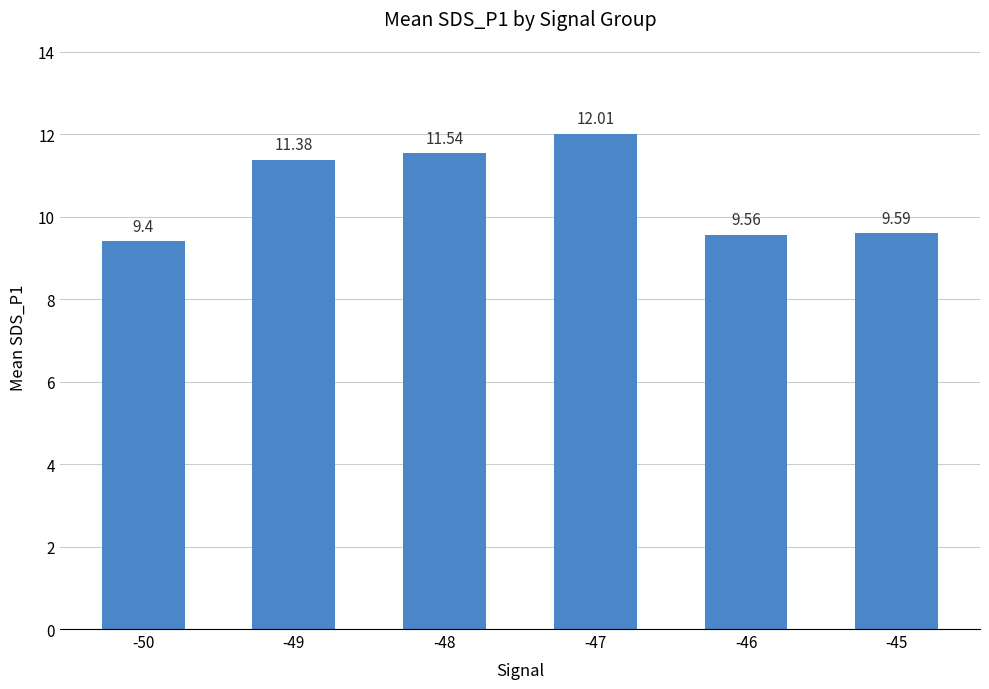

What is the value of the 3rd bar from the left?

11.5